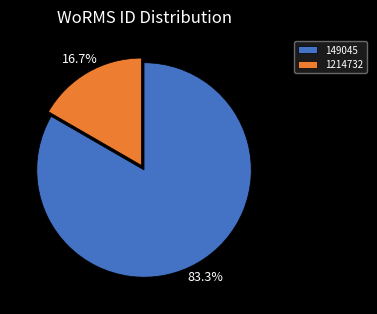

To the nearest percent, what is the difference between the largest and smallest slice percentages?

67%